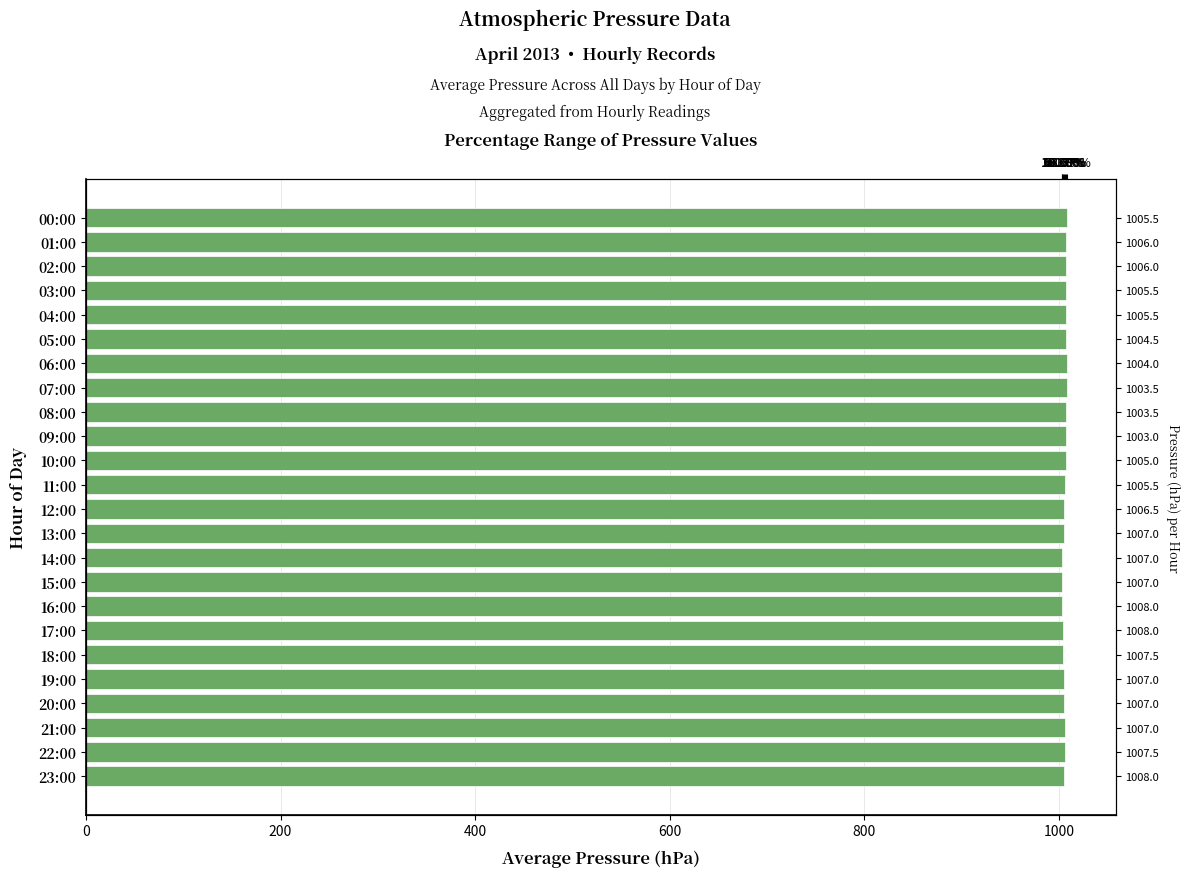

What is the ratio of the value at 06:00 to the value at 17:00?

1.0